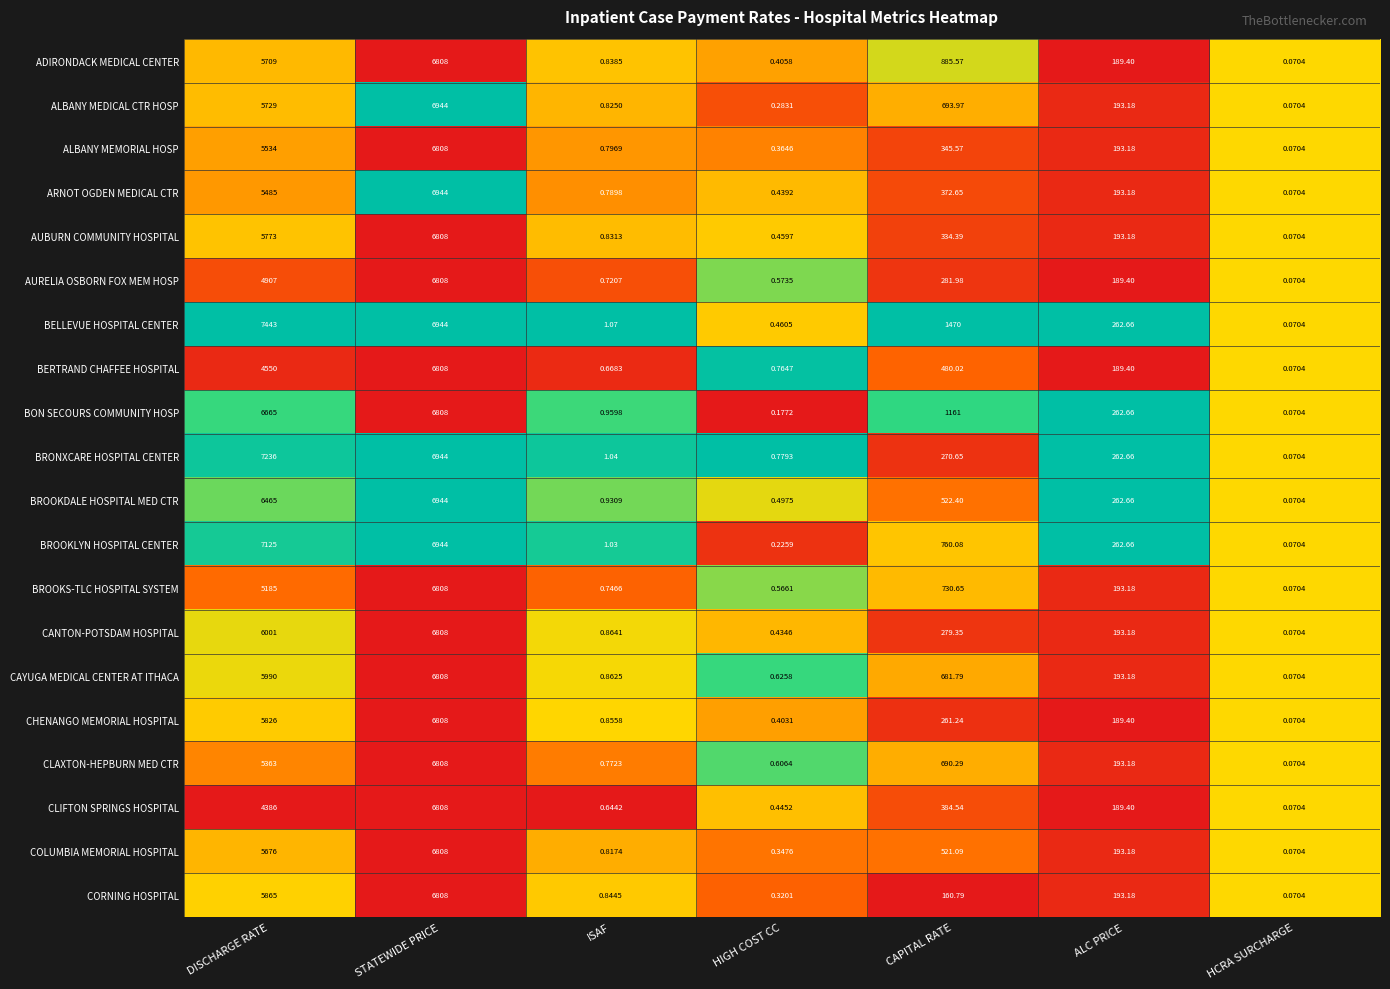

How many distinct data groups are displayed?

20